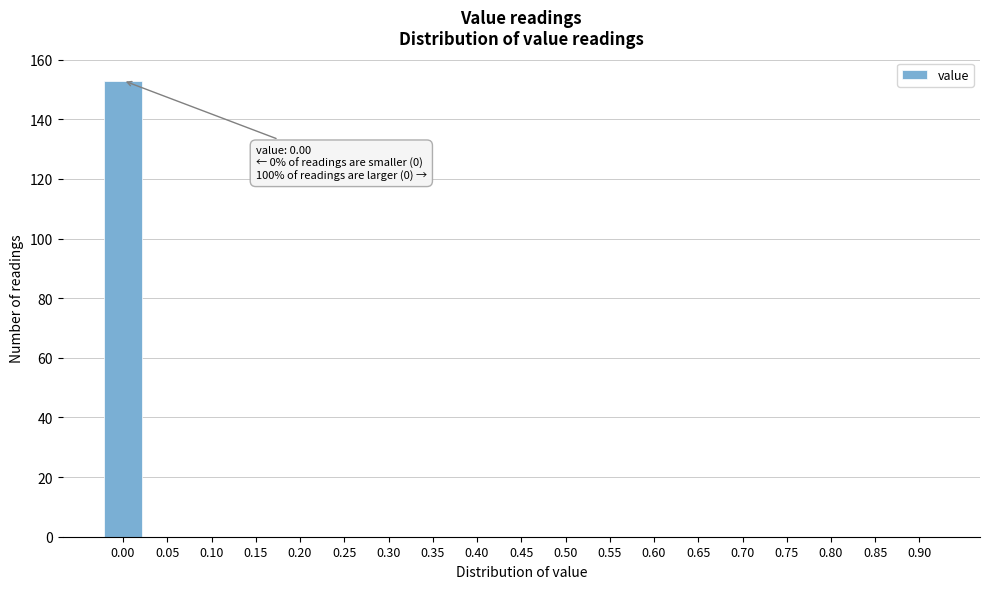

Reading left to right, transcribe all the data shown in this chart.

0.00=153	0.05=0	0.10=0	0.15=0	0.20=0	0.25=0	0.30=0	0.35=0	0.40=0	0.45=0	0.50=0	0.55=0	0.60=0	0.65=0	0.70=0	0.75=0	0.80=0	0.85=0	0.90=0